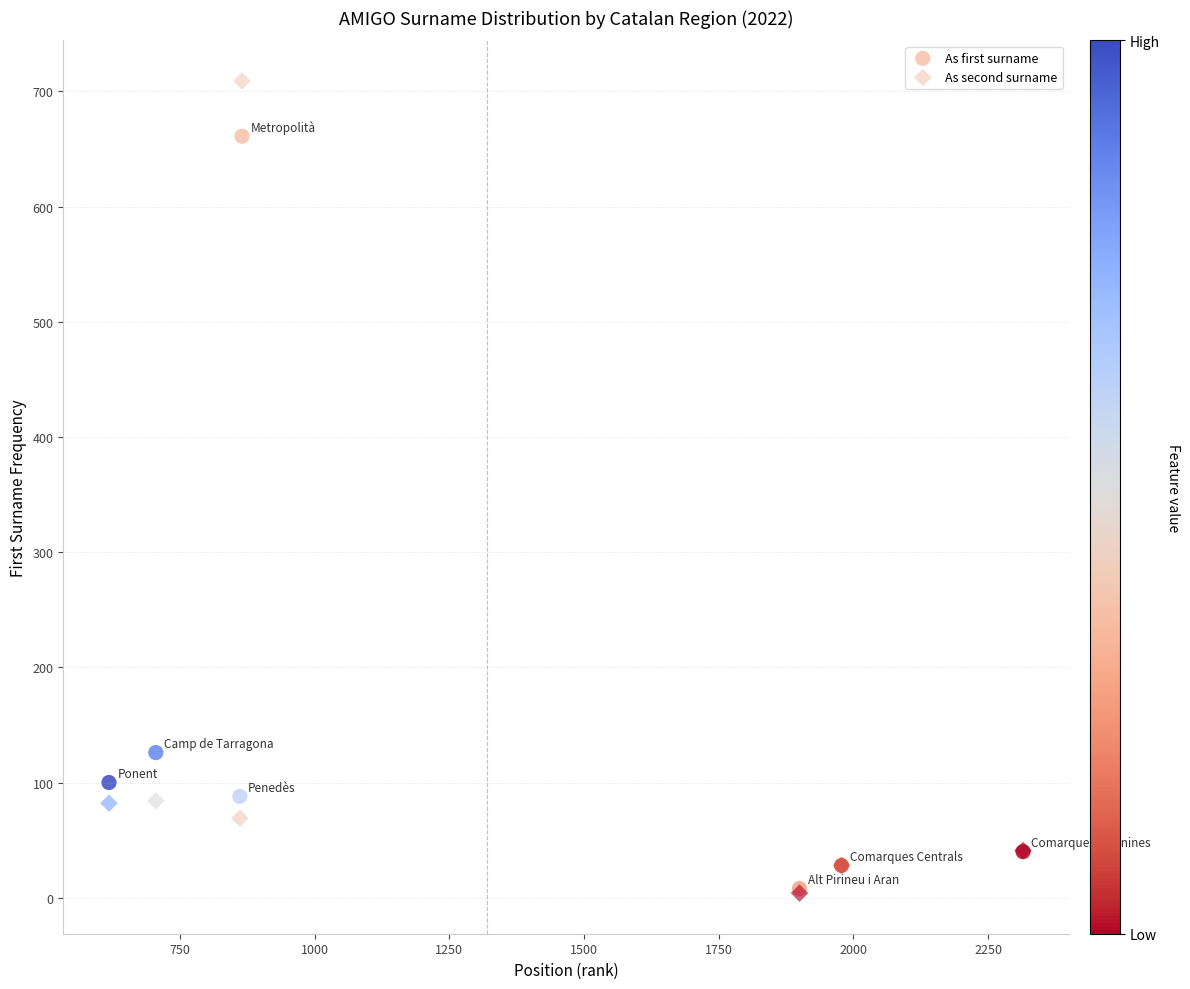

In the As second surname series, what Y value is closest to 356?

84